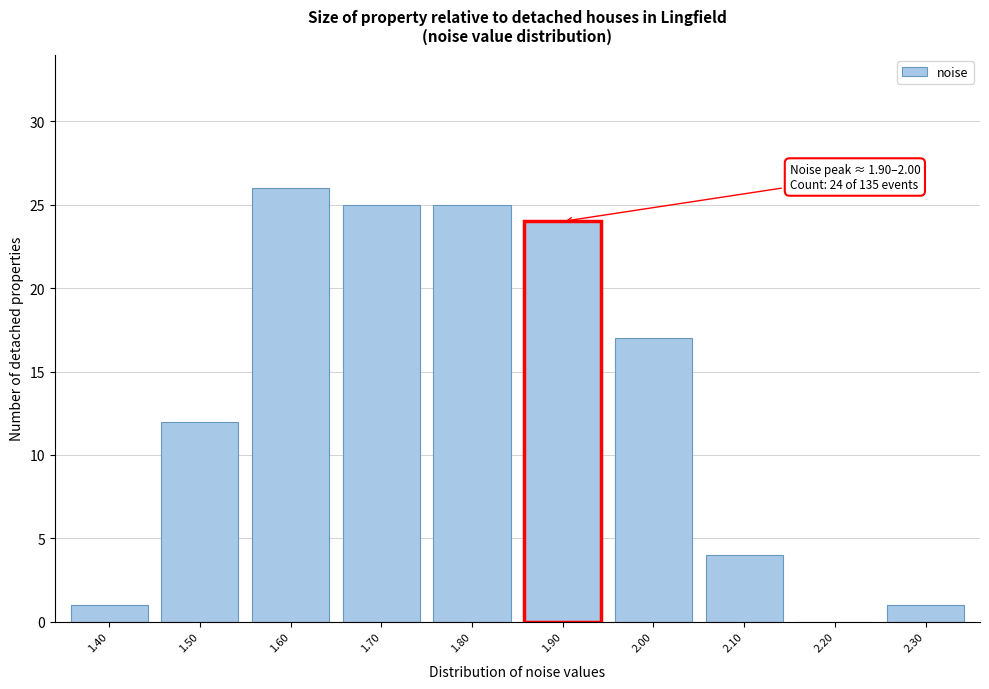

Reading left to right, transcribe all the data shown in this chart.

1.40=1	1.50=12	1.60=26	1.70=25	1.80=25	1.90=24	2.00=17	2.10=4	2.20=0	2.30=1